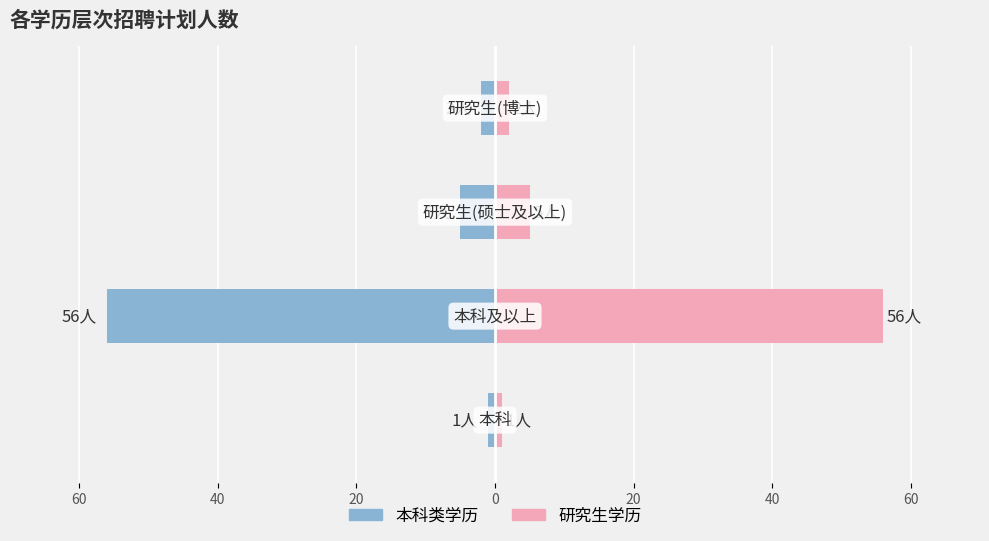

Reading left to right, transcribe all the data shown in this chart.

本科类: -1	-56	-5	-2
研究生类: 1	56	5	2